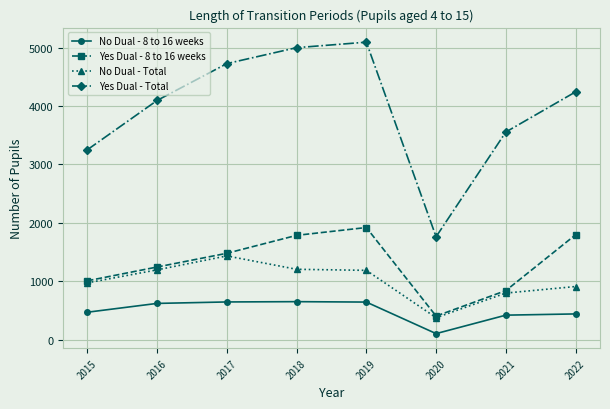

Which category has the lowest value in the Yes Dual - 8 to 16 weeks series?

2020